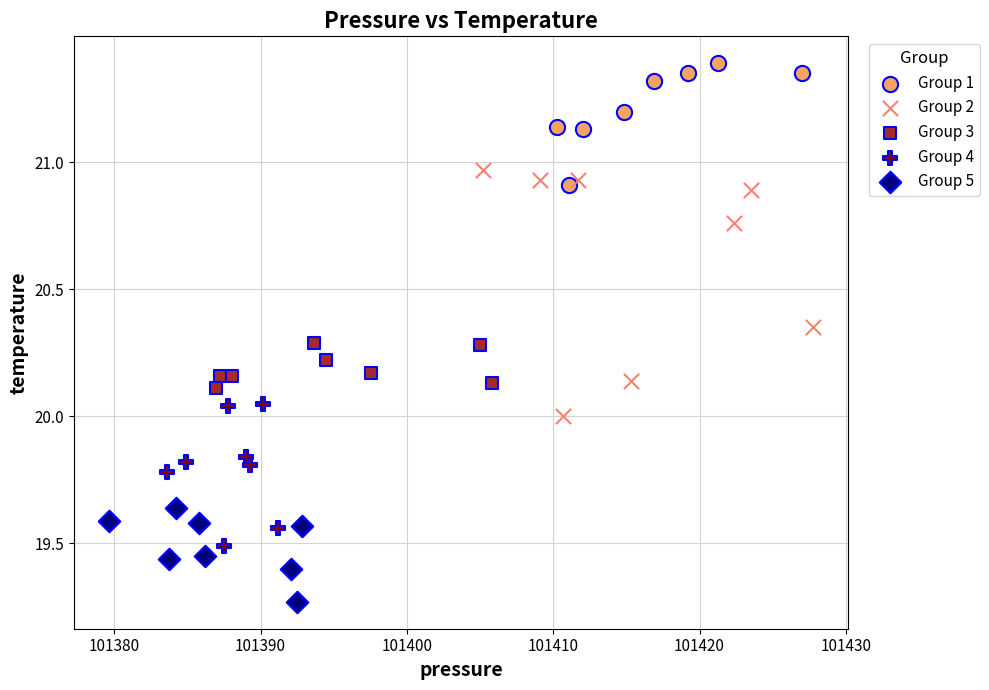

Which series contains the lowest Y value?

Group 5